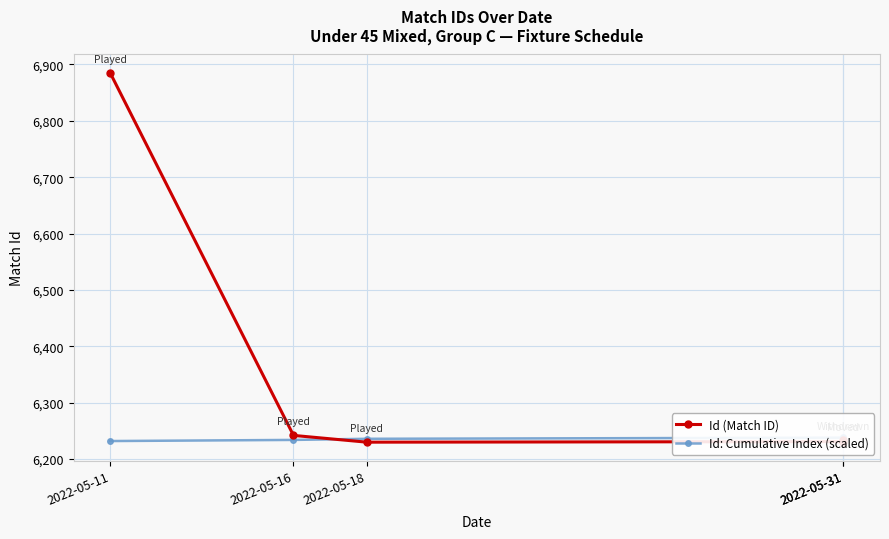

What are all the series names shown in the legend?

Id (Match ID), Id: Cumulative Index (scaled)